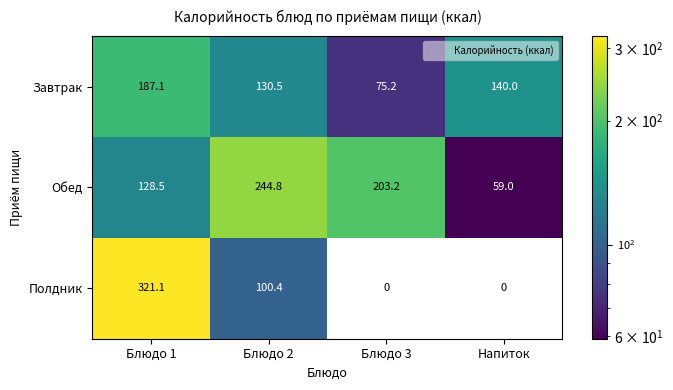

Where is Полдник nearest to the value 160?

Блюдо 2